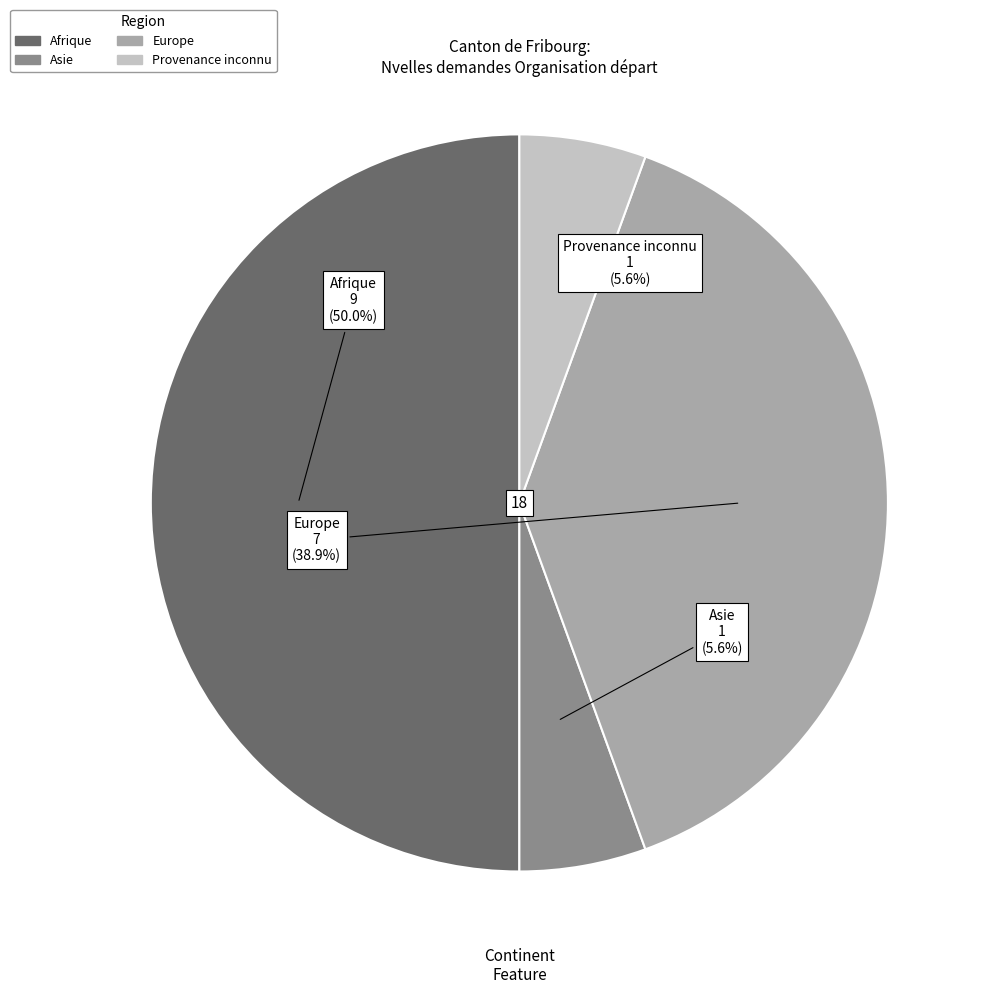

To the nearest percent, what is the combined percentage of Afrique and Europe?

89%